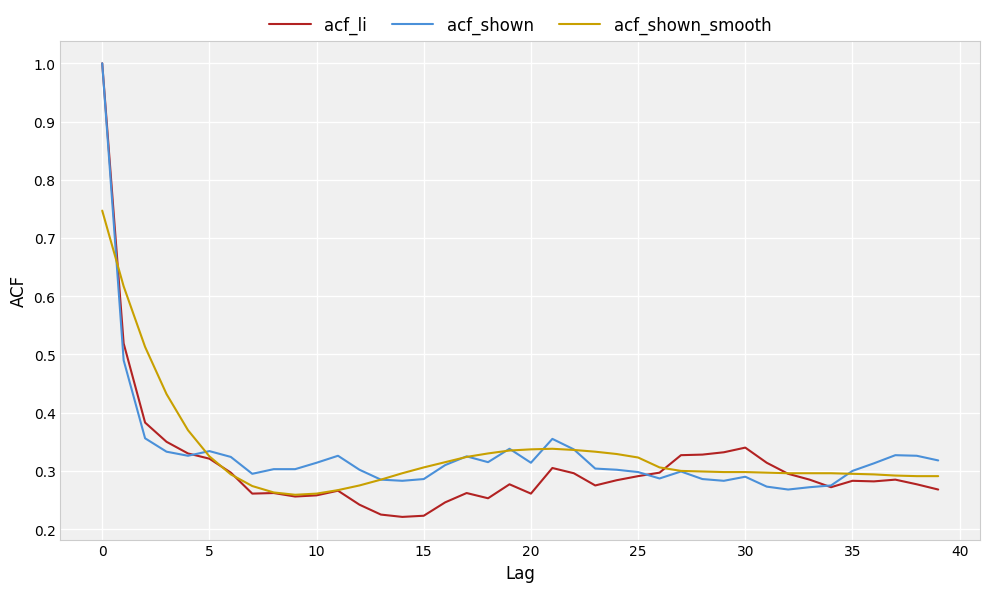

What is the maximum value for acf_li?

1.0